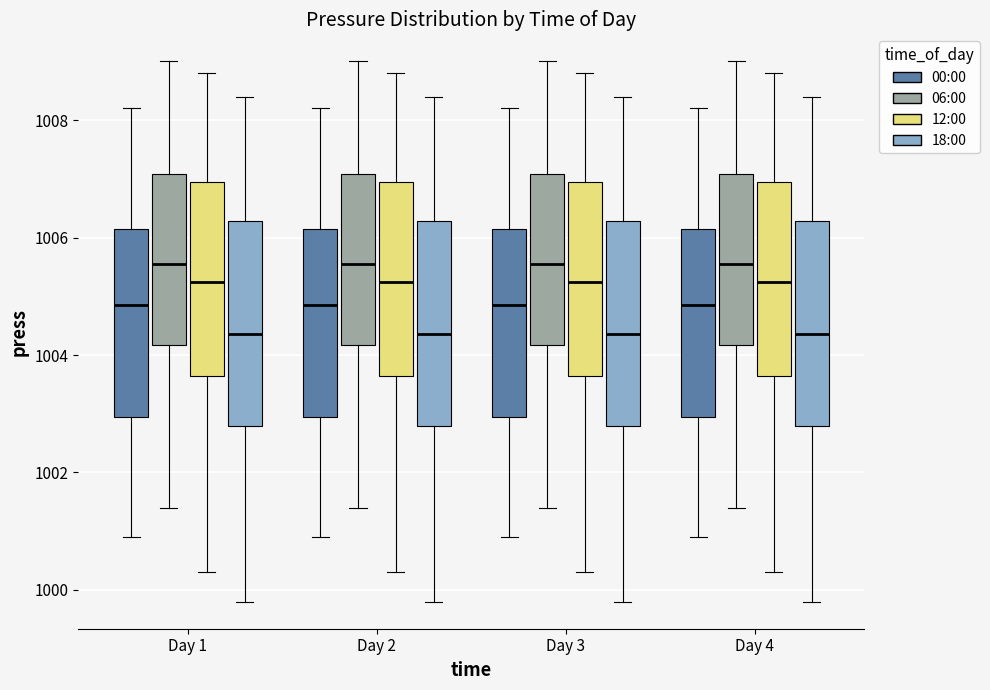

Reading left to right, transcribe this box plot: for each box, give where its median line is, the range the box spans, and where its two whiskers end, as read against the y-axis. The values are not printed on the chart, so give them approximately, as read against the axis.

Day 1 (00:00): median 1004.8, box 1003.0 to 1006.2, whiskers 1001.0 to 1008.2
Day 1 (06:00): median 1005.6, box 1004.2 to 1007.0, whiskers 1001.4 to 1009.0
Day 1 (12:00): median 1005.2, box 1003.6 to 1007.0, whiskers 1000.4 to 1008.8
Day 1 (18:00): median 1004.4, box 1002.8 to 1006.2, whiskers 999.8 to 1008.4
Day 2 (00:00): median 1004.8, box 1003.0 to 1006.2, whiskers 1001.0 to 1008.2
Day 2 (06:00): median 1005.6, box 1004.2 to 1007.0, whiskers 1001.4 to 1009.0
Day 2 (12:00): median 1005.2, box 1003.6 to 1007.0, whiskers 1000.4 to 1008.8
Day 2 (18:00): median 1004.4, box 1002.8 to 1006.2, whiskers 999.8 to 1008.4
Day 3 (00:00): median 1004.8, box 1003.0 to 1006.2, whiskers 1001.0 to 1008.2
Day 3 (06:00): median 1005.6, box 1004.2 to 1007.0, whiskers 1001.4 to 1009.0
Day 3 (12:00): median 1005.2, box 1003.6 to 1007.0, whiskers 1000.4 to 1008.8
Day 3 (18:00): median 1004.4, box 1002.8 to 1006.2, whiskers 999.8 to 1008.4
Day 4 (00:00): median 1004.8, box 1003.0 to 1006.2, whiskers 1001.0 to 1008.2
Day 4 (06:00): median 1005.6, box 1004.2 to 1007.0, whiskers 1001.4 to 1009.0
Day 4 (12:00): median 1005.2, box 1003.6 to 1007.0, whiskers 1000.4 to 1008.8
Day 4 (18:00): median 1004.4, box 1002.8 to 1006.2, whiskers 999.8 to 1008.4